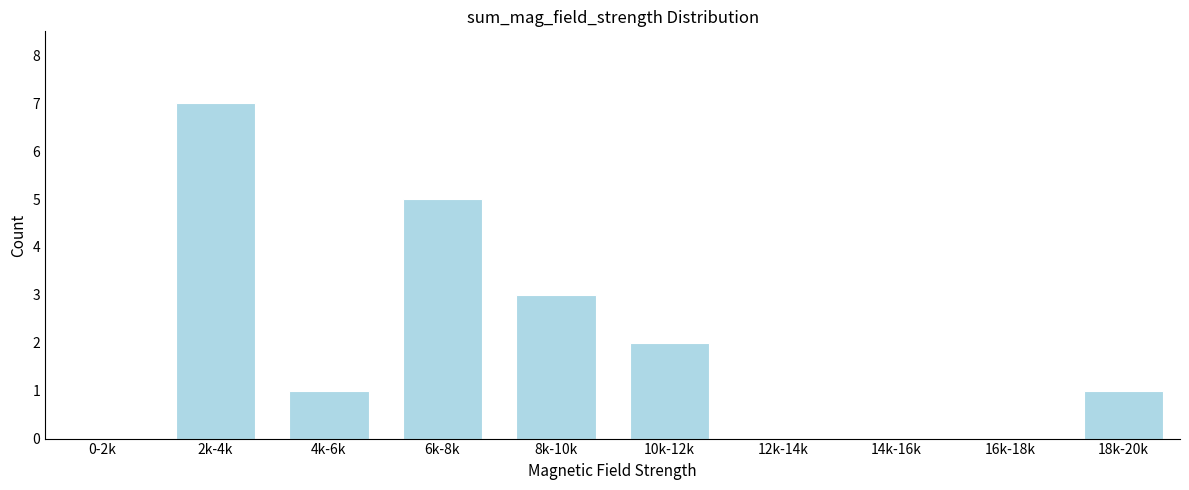

Reading right to left, extract all data points from this chart.

18k-20k=1	16k-18k=0	14k-16k=0	12k-14k=0	10k-12k=2	8k-10k=3	6k-8k=5	4k-6k=1	2k-4k=7	0-2k=0